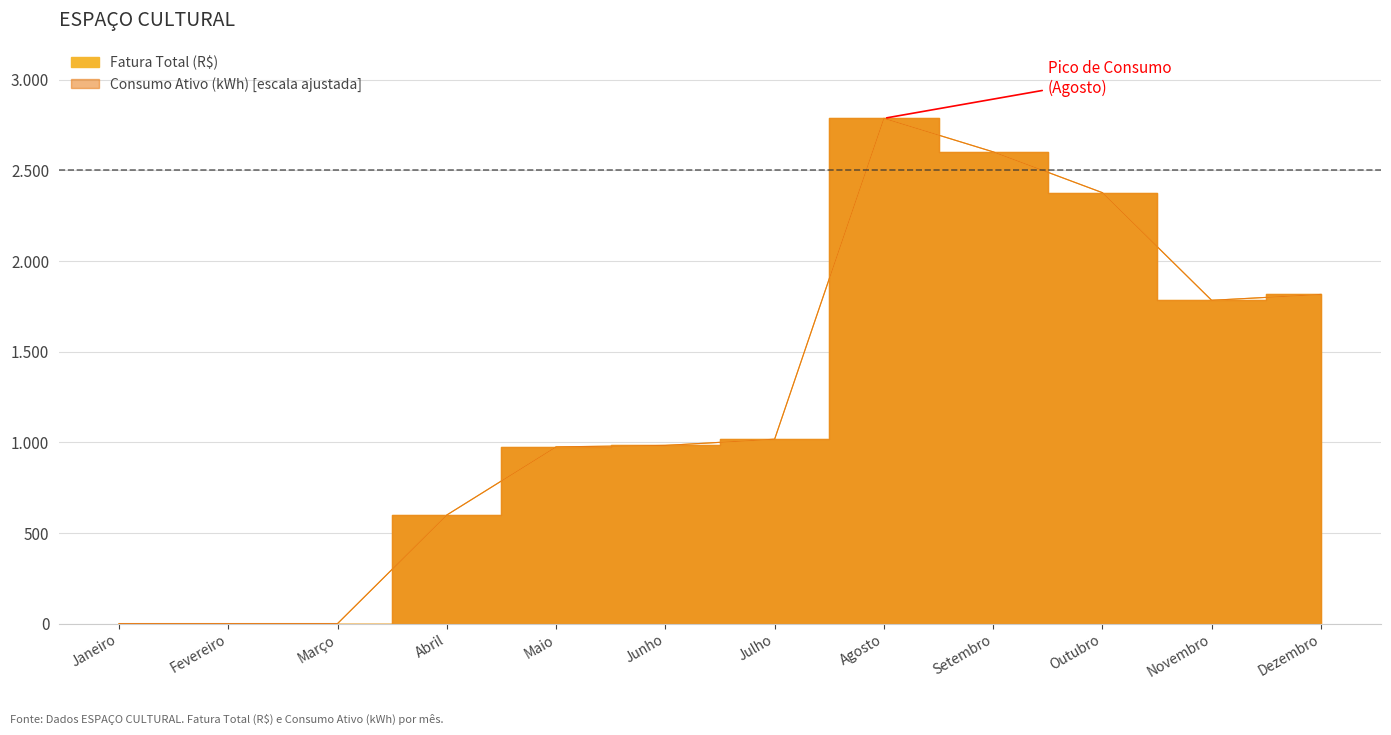

What is the sum of all Fatura Total (R$) values?

14938.3